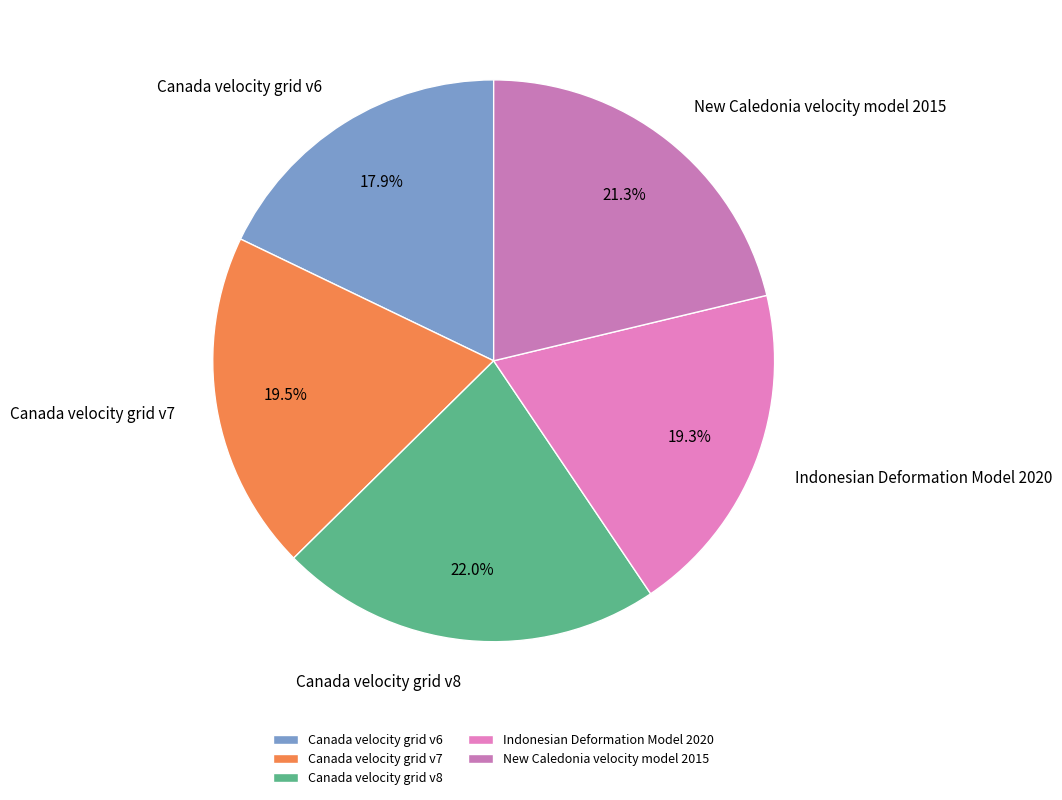

What is the smallest slice in the pie chart?

Canada velocity grid v6